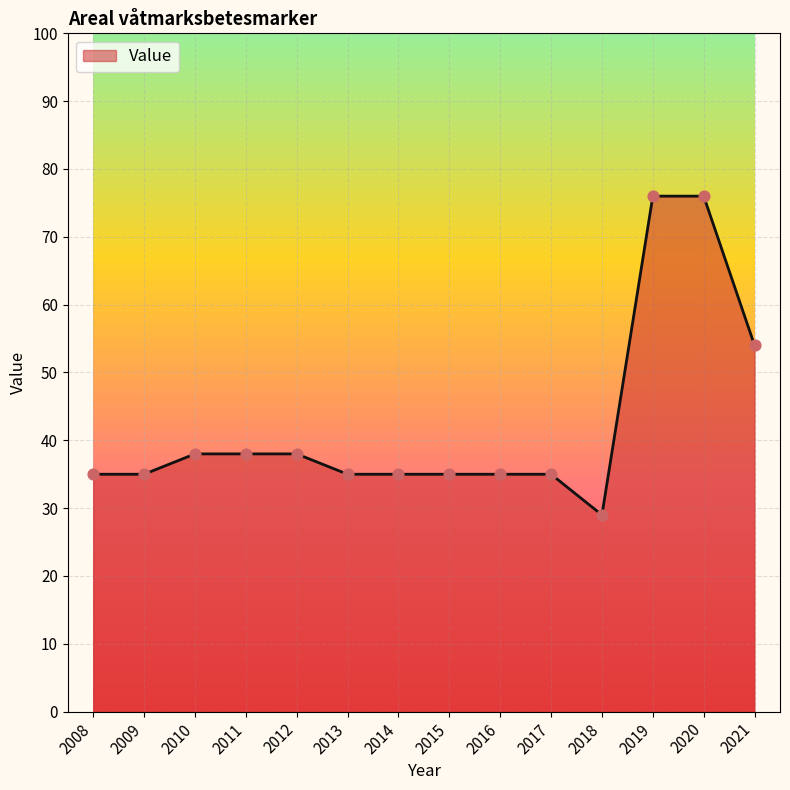

Approximately how many times larger is the value at 2013 compared to 2018?

1.2